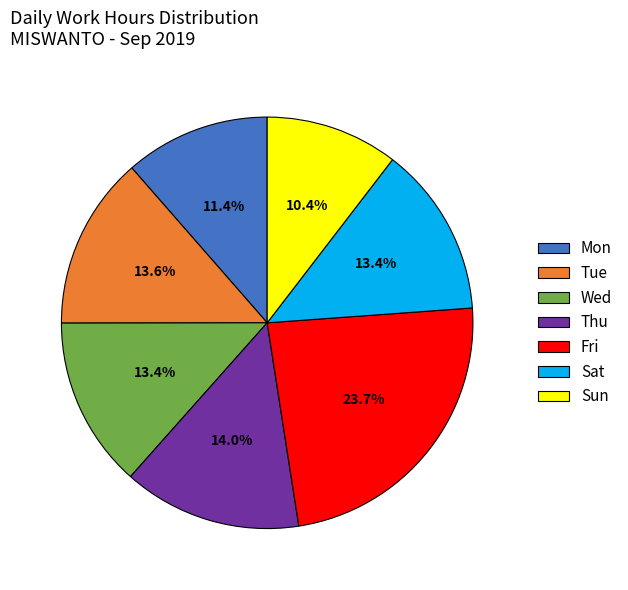

What percentage do Thu and Sat together represent?

27.4%